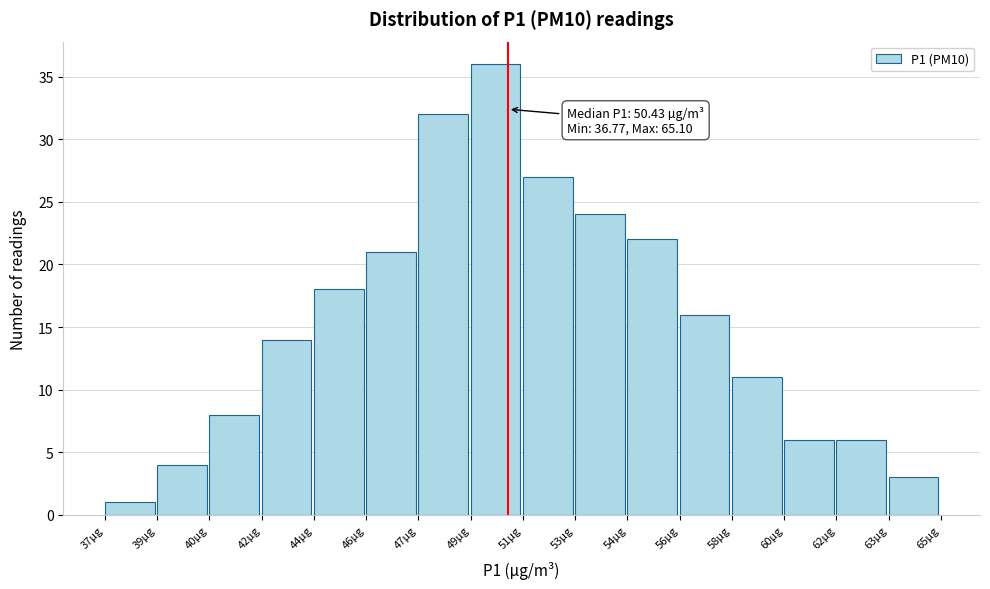

Reading right to left, list all the values displayed in this chart.

63µg=3	62µg=6	60µg=6	58µg=11	56µg=16	54µg=22	53µg=24	51µg=27	49µg=36	47µg=32	46µg=21	44µg=18	42µg=14	40µg=8	39µg=4	37µg=1